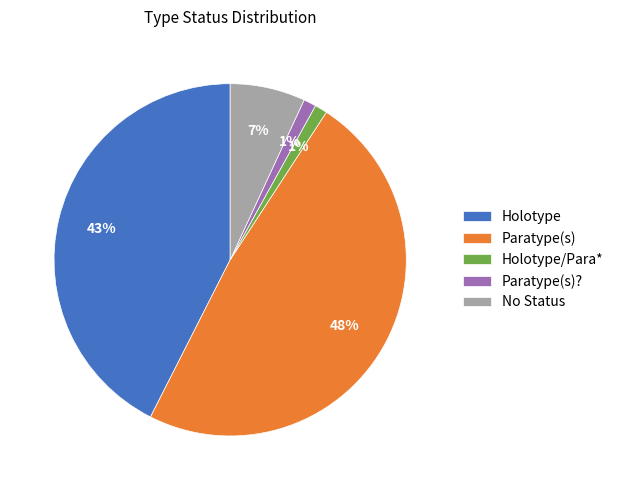

Does Paratype(s) account for over 50% of the chart?

No